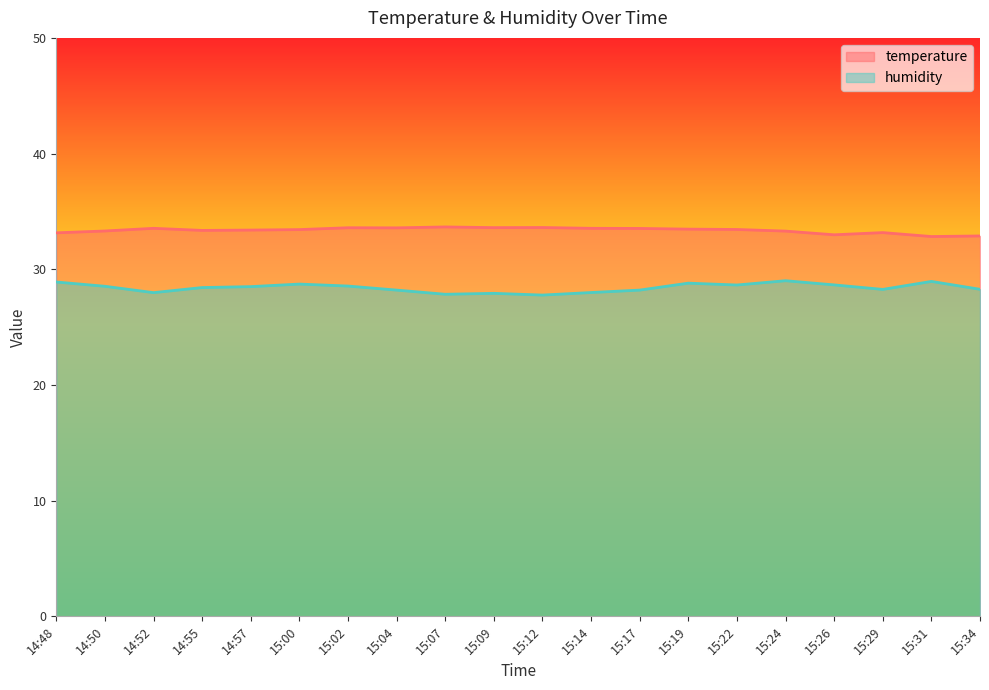

What is the minimum value for temperature?

32.8